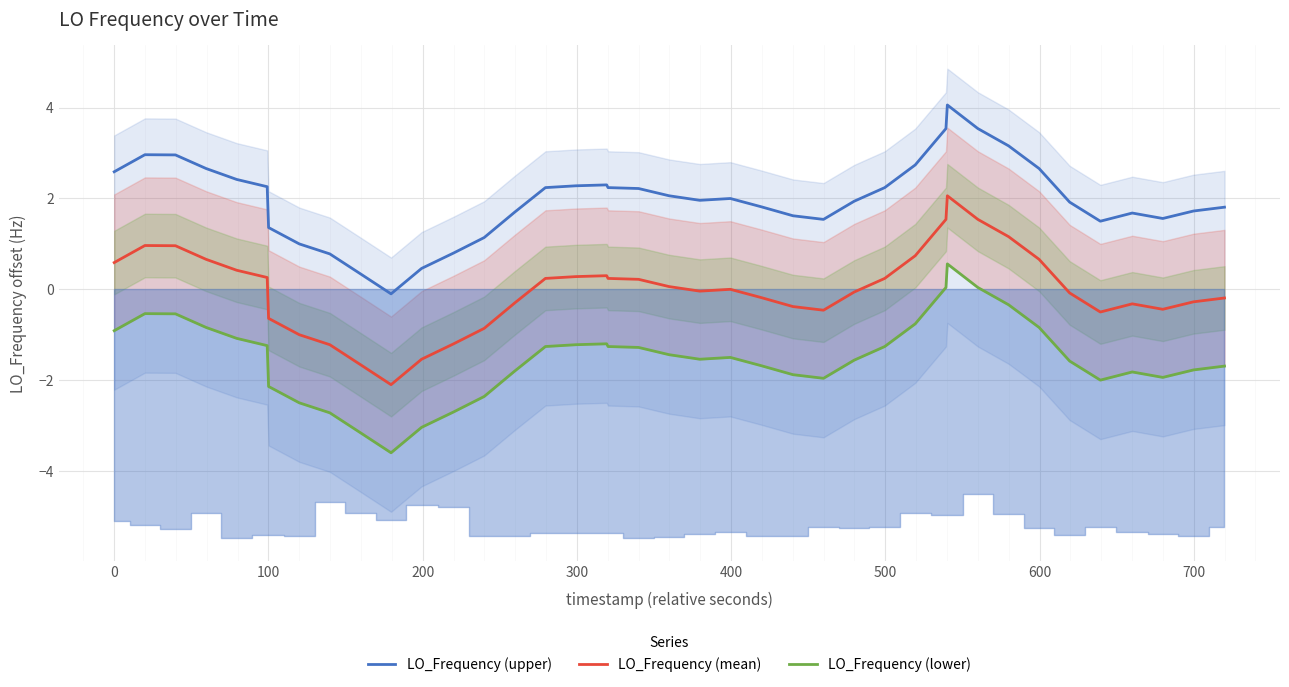

True or false: LO_Frequency (upper) and LO_Frequency (mean) cross at least once.

False